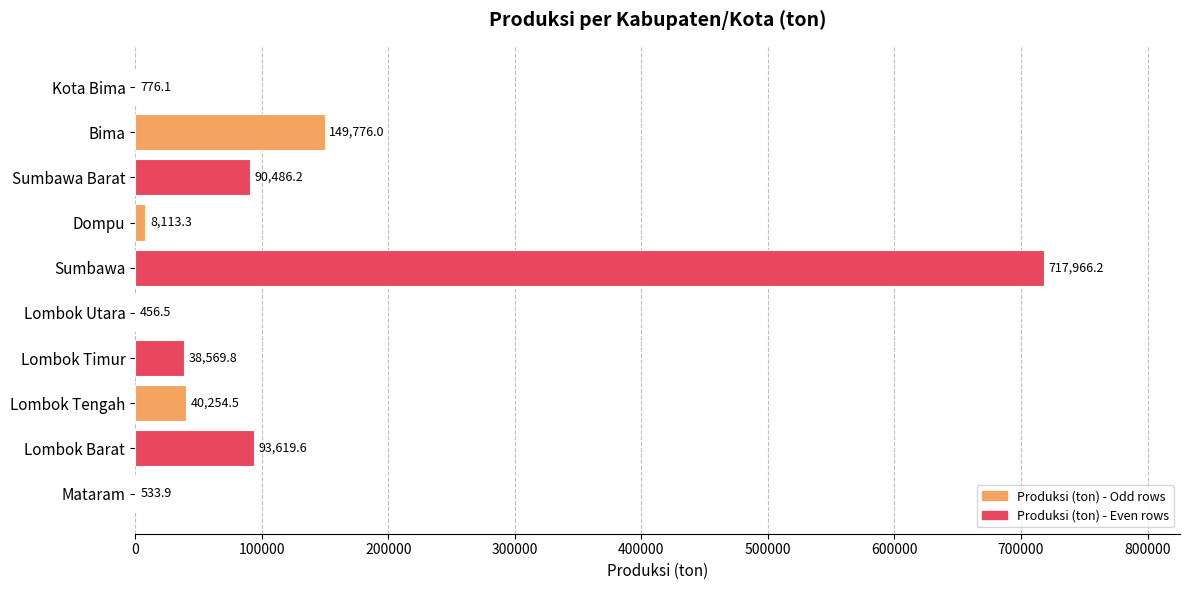

Are the bars horizontal?

Yes